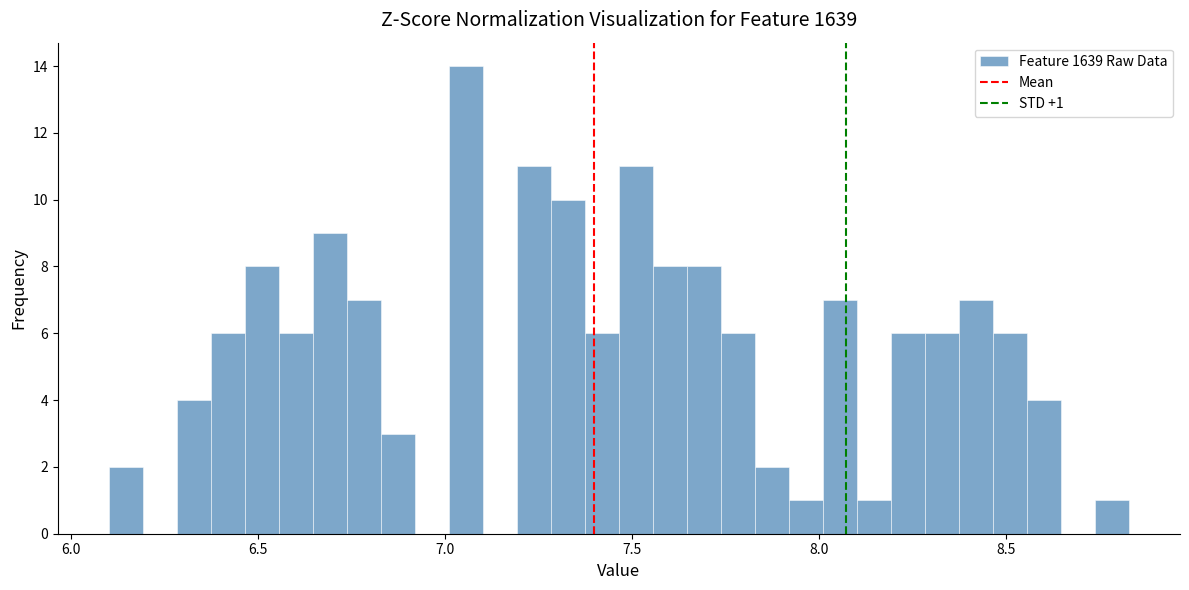

Read against the x-axis, roughly where is the centre of the tallest bar?

7.05